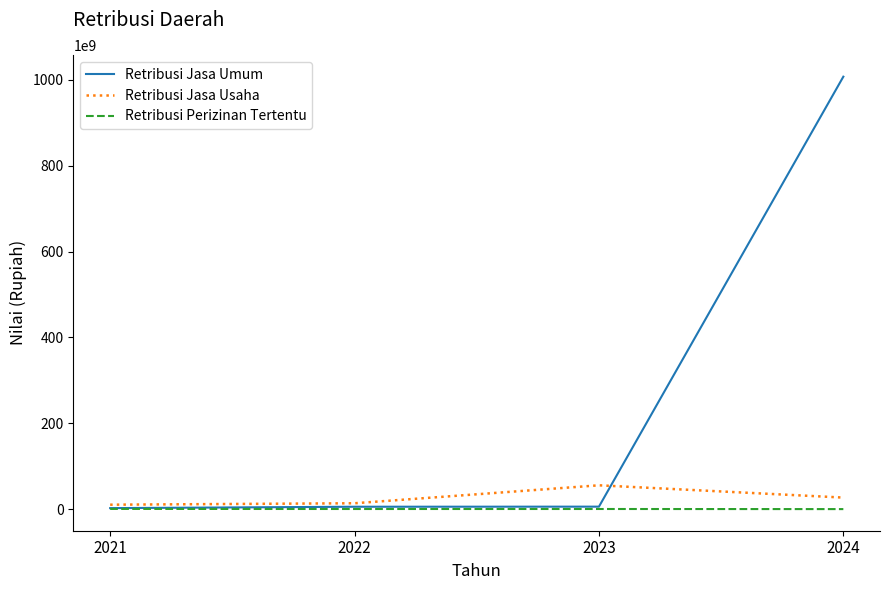

Rank the series by their maximum value, from highest to lowest.

Retribusi Jasa Umum, Retribusi Jasa Usaha, Retribusi Perizinan Tertentu